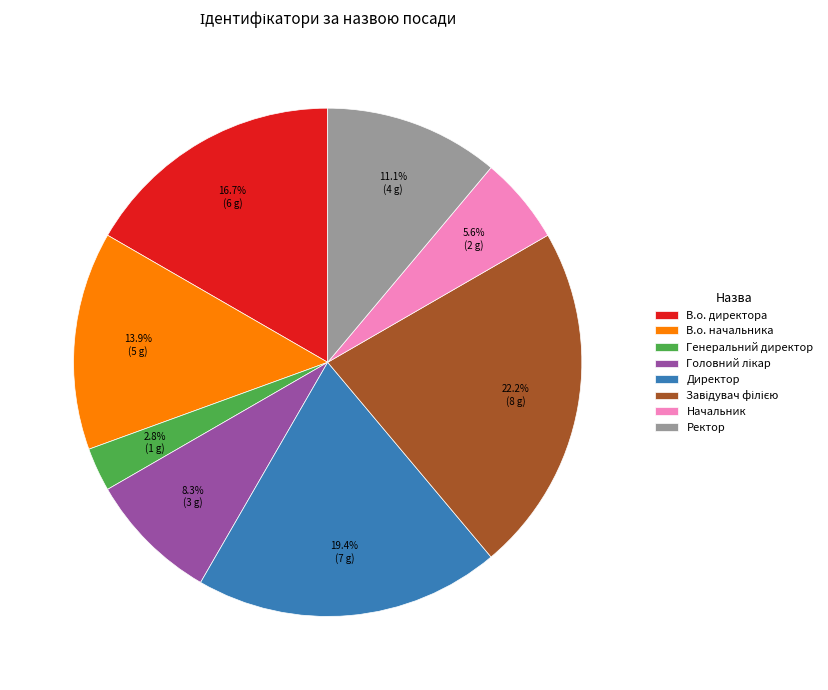

Is there any slice that represents more than half of the pie?

No